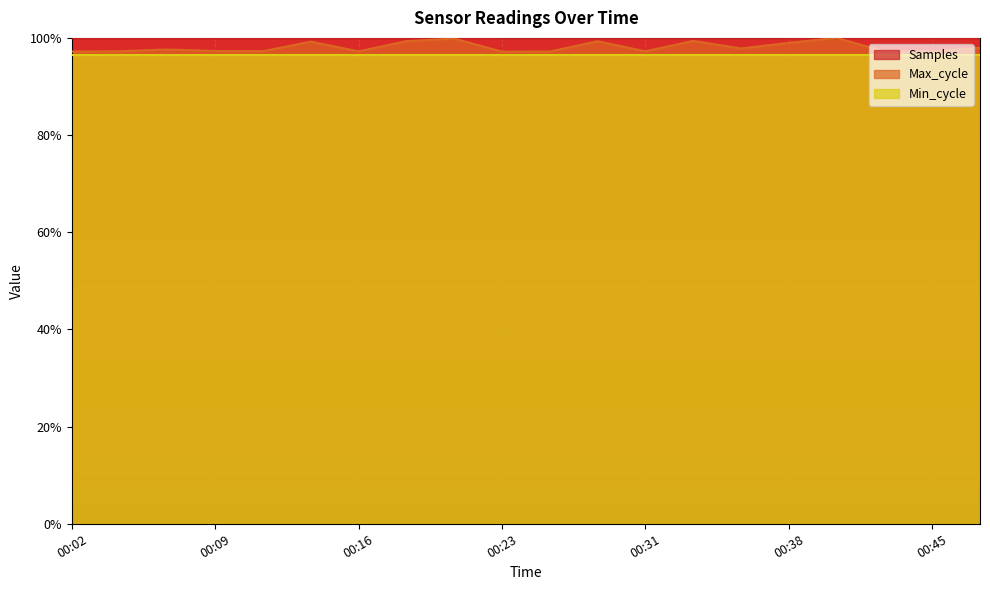

At which category does Max_cycle reach its first local peak?

00:06